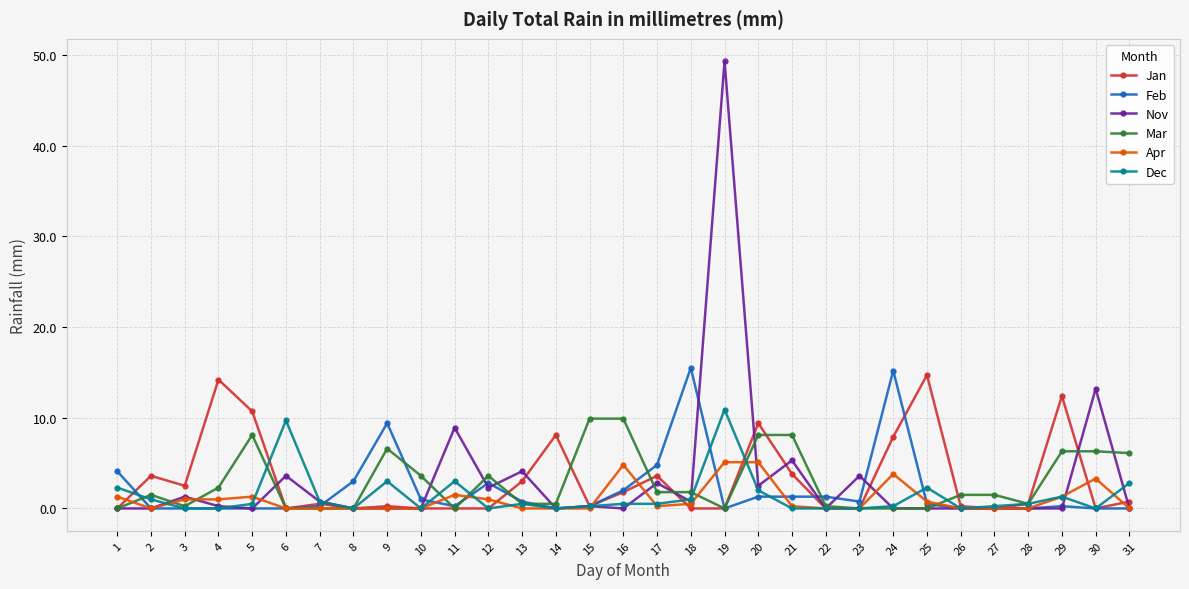

Which series has the widest spread of values?

Nov